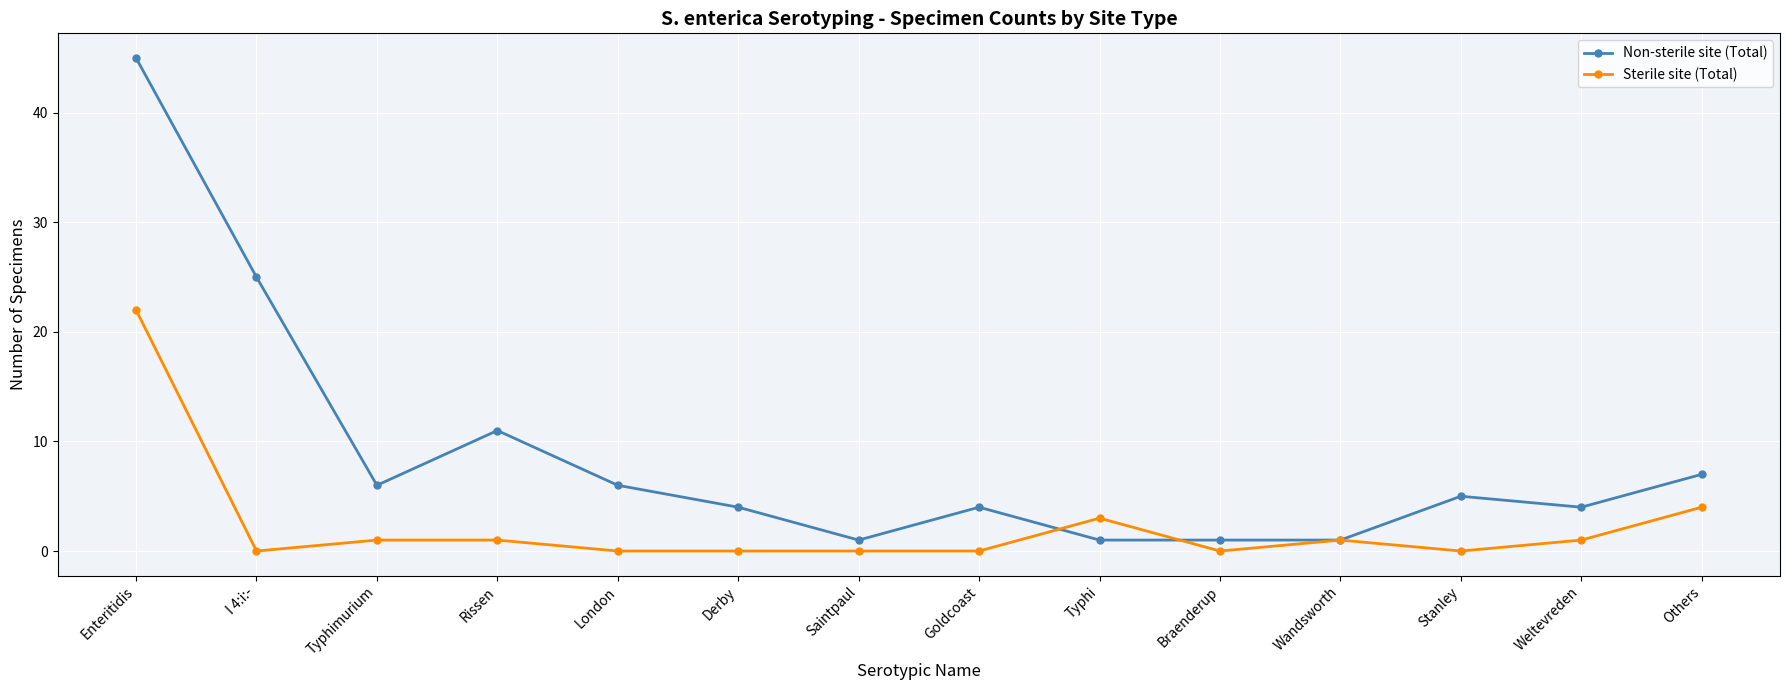

Which series has the largest range (max minus min)?

Non-sterile site (Total)